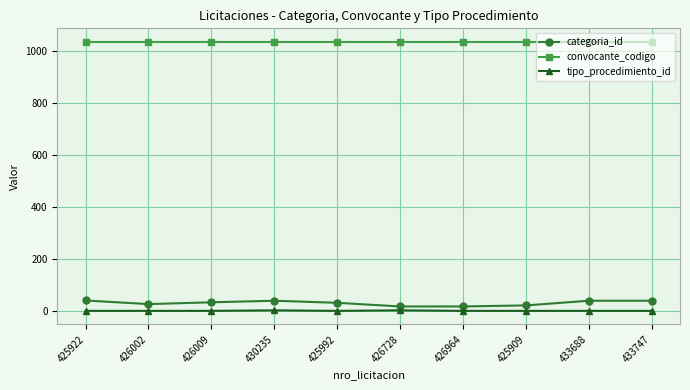

True or false: categoria_id and convocante_codigo intersect in this chart.

False